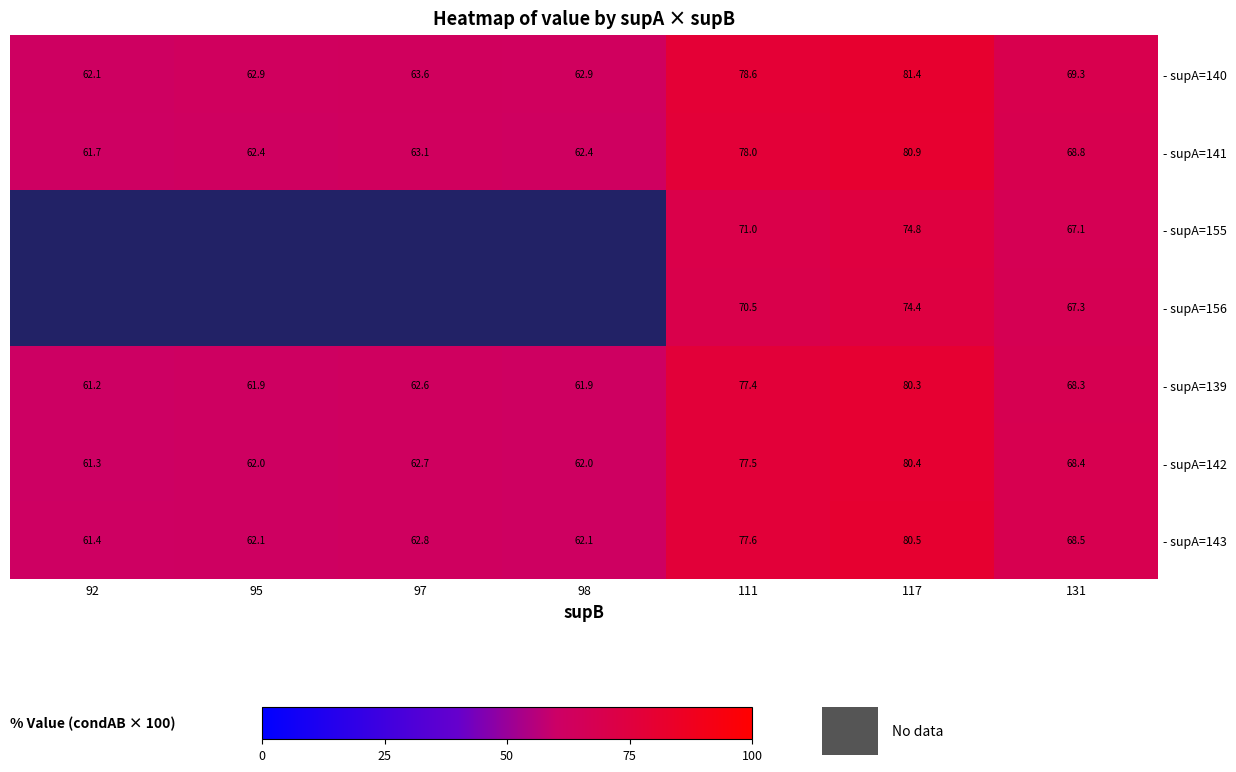

The - supA=140 series shows 41.1 at 95. True or false?

False